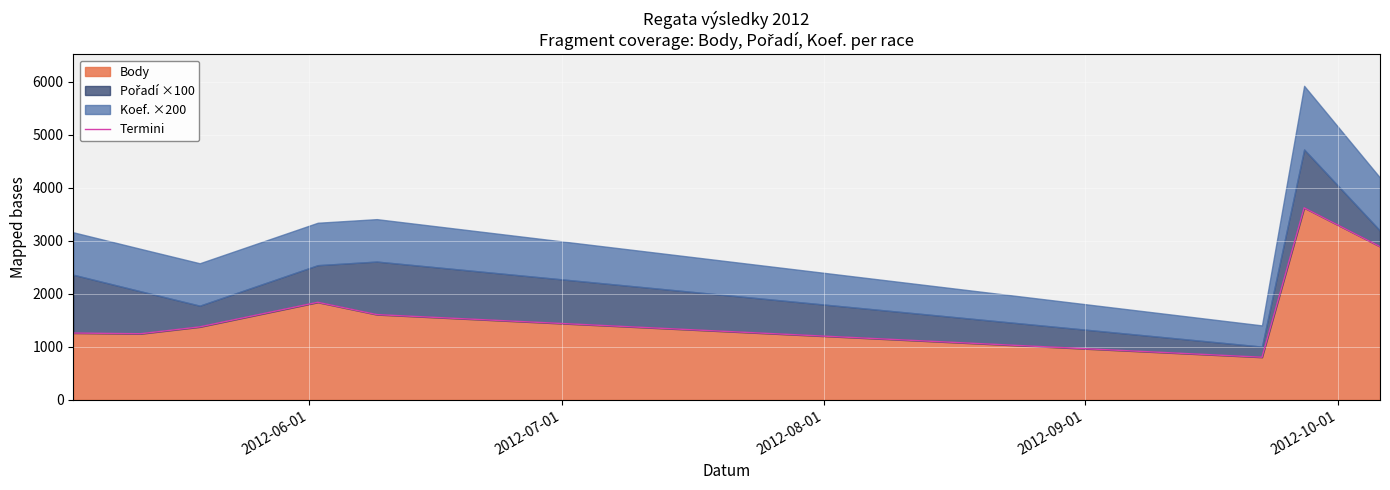

What is the maximum value for Body?

3622